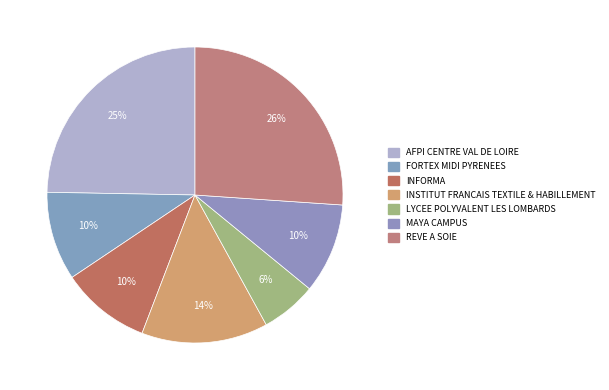

To the nearest percent, what portion does REVE A SOIE represent?

26%